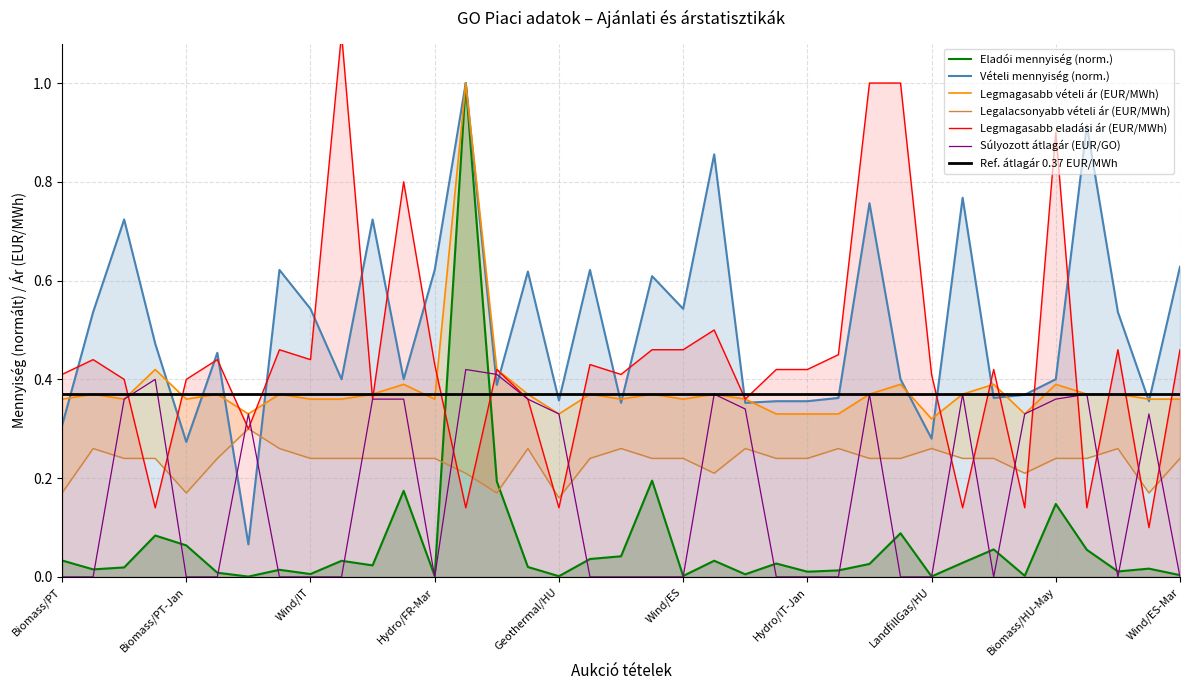

Rank the categories by Mennyiséggel súlyozott átlagár (EUR/GO) value from highest to lowest.

Solar/HU-Sep, Biomass/HU-Mar, Biomass/HU-Sep, Solar/HU-Aug, Solar/HU-Jun, Hydro/HU, Wind/HU, Solar/HU-May, Solar/HU-Apr, Biomass/HU-Apr, Solar/HU-Mar, Biomass/HU-May, Solar/HU-Jan, Solar/HU-Dec, Geothermal/HU, Biogas/HU, Biomass/HU-Jan, Biomass/PT, Hydro/IT, Biomass/PT-Jan, Wind/PT, Hydro/ES, Wind/IT, Biomass/HU-Jul, Hydro/FR-Mar, Hydro/IT-Mar, Solar/ES, Wind/PT-May, Wind/ES, Hydro/FR-Jan, Hydro/IT-Jan, Hydro/IS, Biomass/HU-Jun, LandfillGas/HU, Wind/FI, Hydro/ES-Feb, Wind/ES-Mar